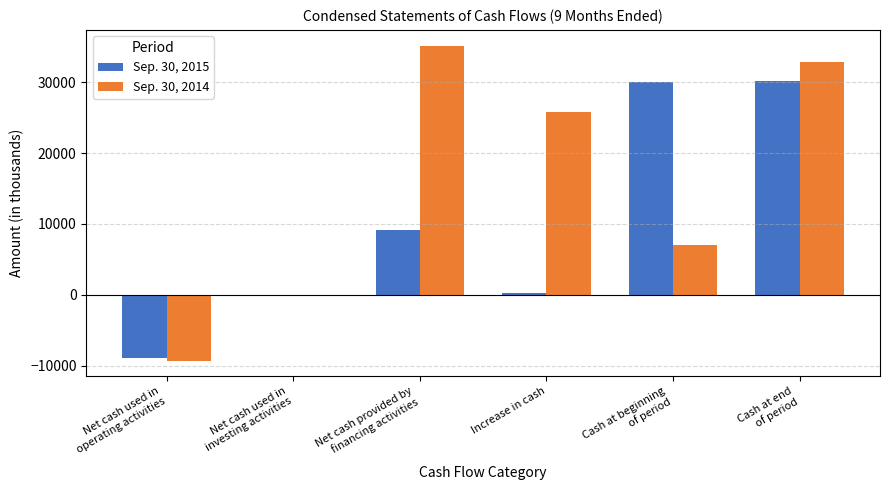

What is the maximum value shown in the chart?

35193